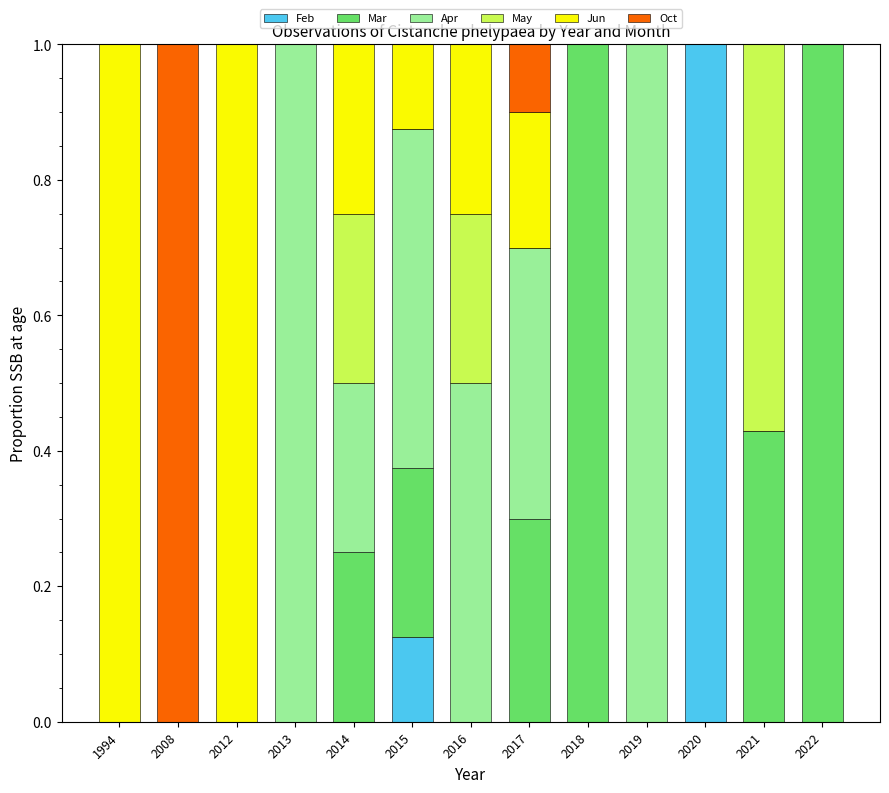

What is the total value across all series at 2016?

1.0